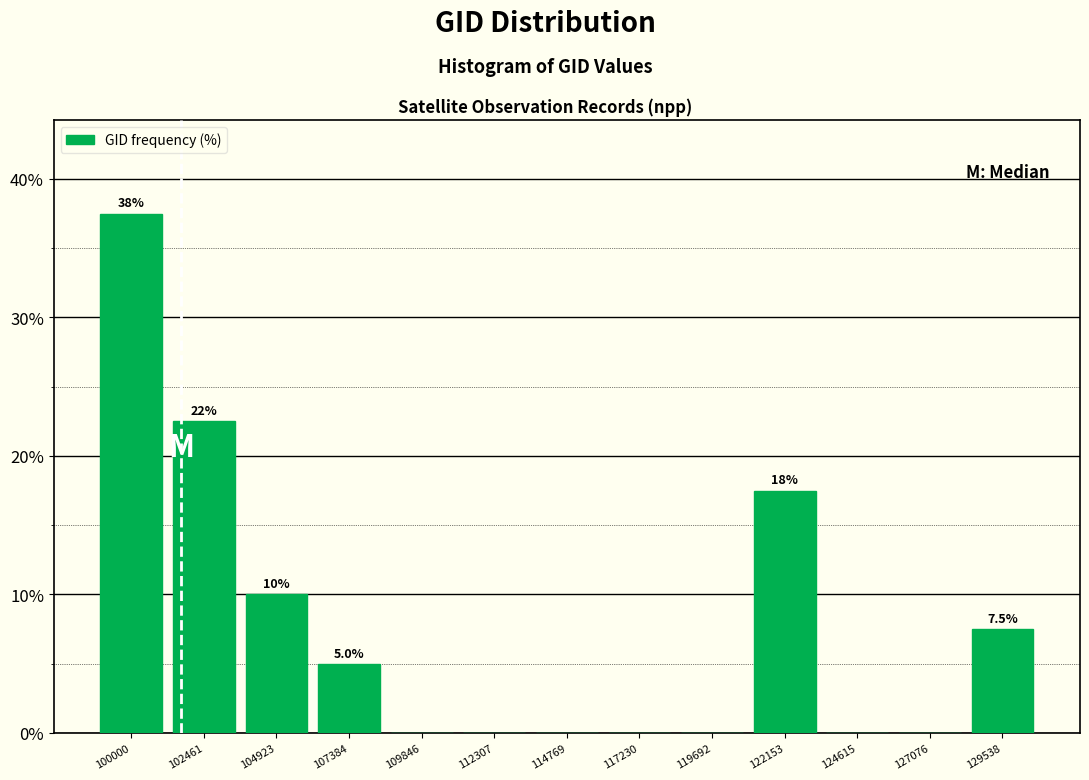

Reading right to left, list all the values displayed in this chart.

129538=7.5	127076=0.0	124615=0.0	122153=17.5	119692=0.0	117230=0.0	114769=0.0	112307=0.0	109846=0.0	107384=5.0	104923=10.0	102461=22.5	100000=37.5